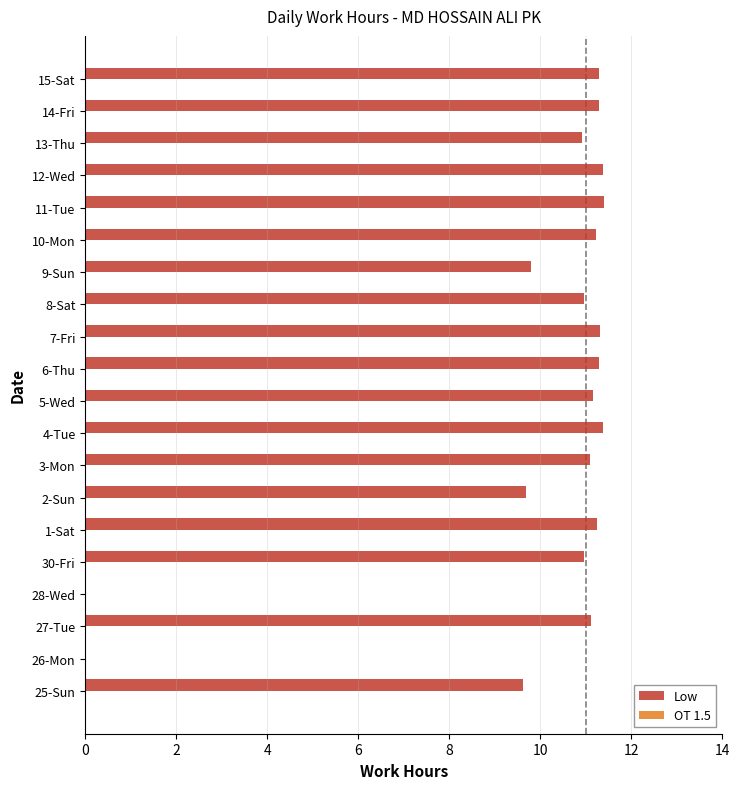

What is the sum of all values?

197.1